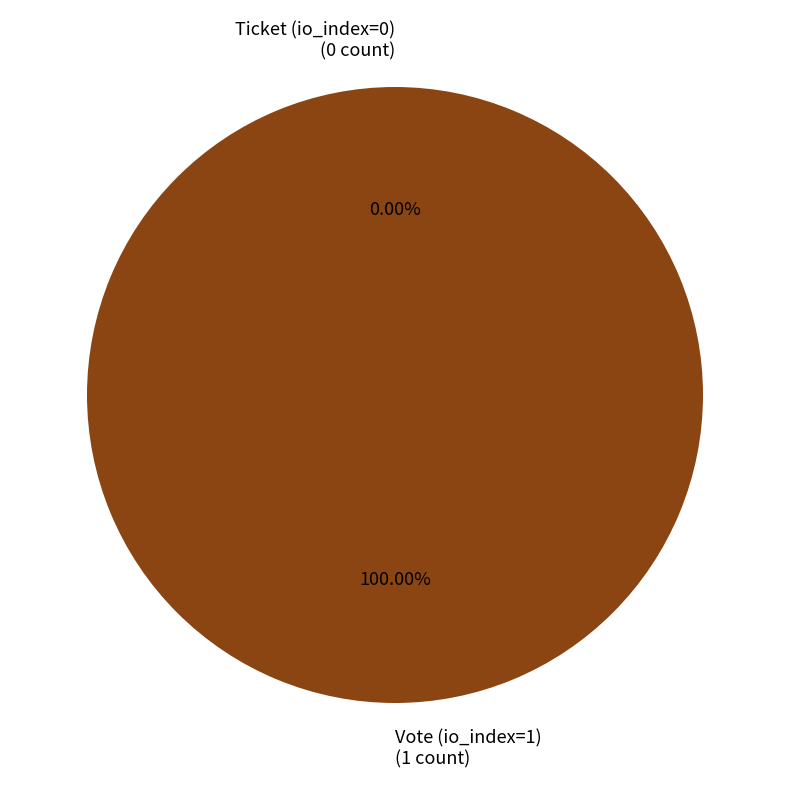

Which slice is the largest?

Vote (io_index=1)